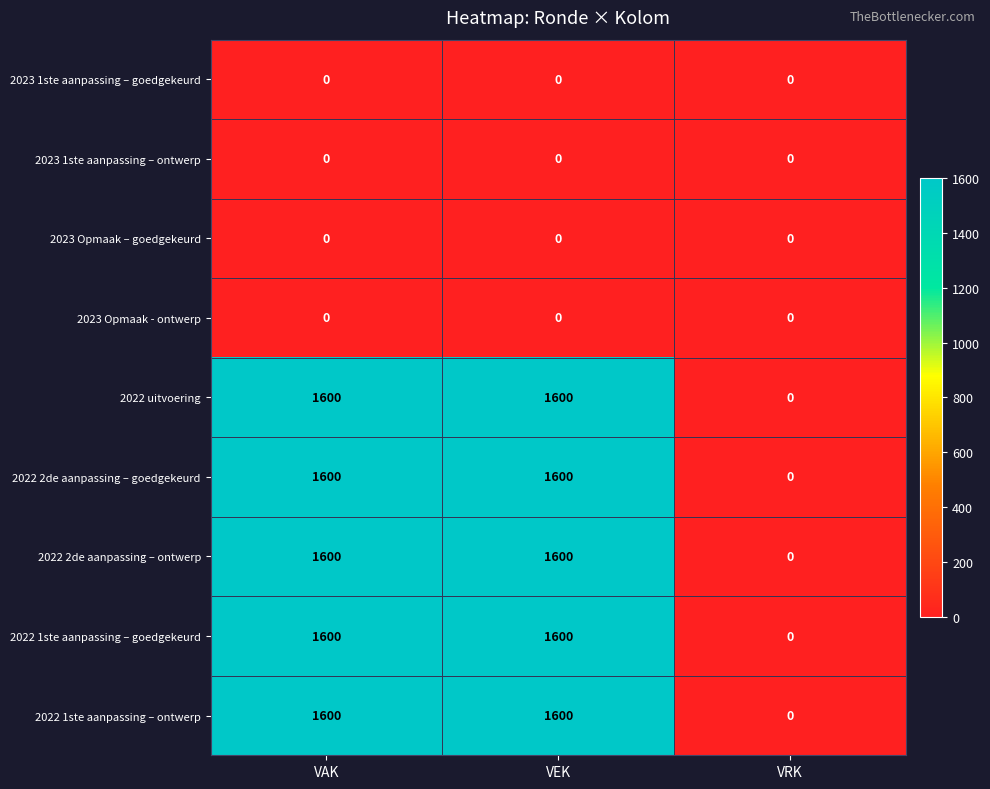

Reading left to right, list all the values displayed in this chart.

2023 1ste aanpassing – goedgekeurd: 0	0	0
2023 1ste aanpassing – ontwerp: 0	0	0
2023 Opmaak – goedgekeurd: 0	0	0
2023 Opmaak - ontwerp: 0	0	0
2022 uitvoering: 1600	1600	0
2022 2de aanpassing – goedgekeurd: 1600	1600	0
2022 2de aanpassing – ontwerp: 1600	1600	0
2022 1ste aanpassing – goedgekeurd: 1600	1600	0
2022 1ste aanpassing – ontwerp: 1600	1600	0